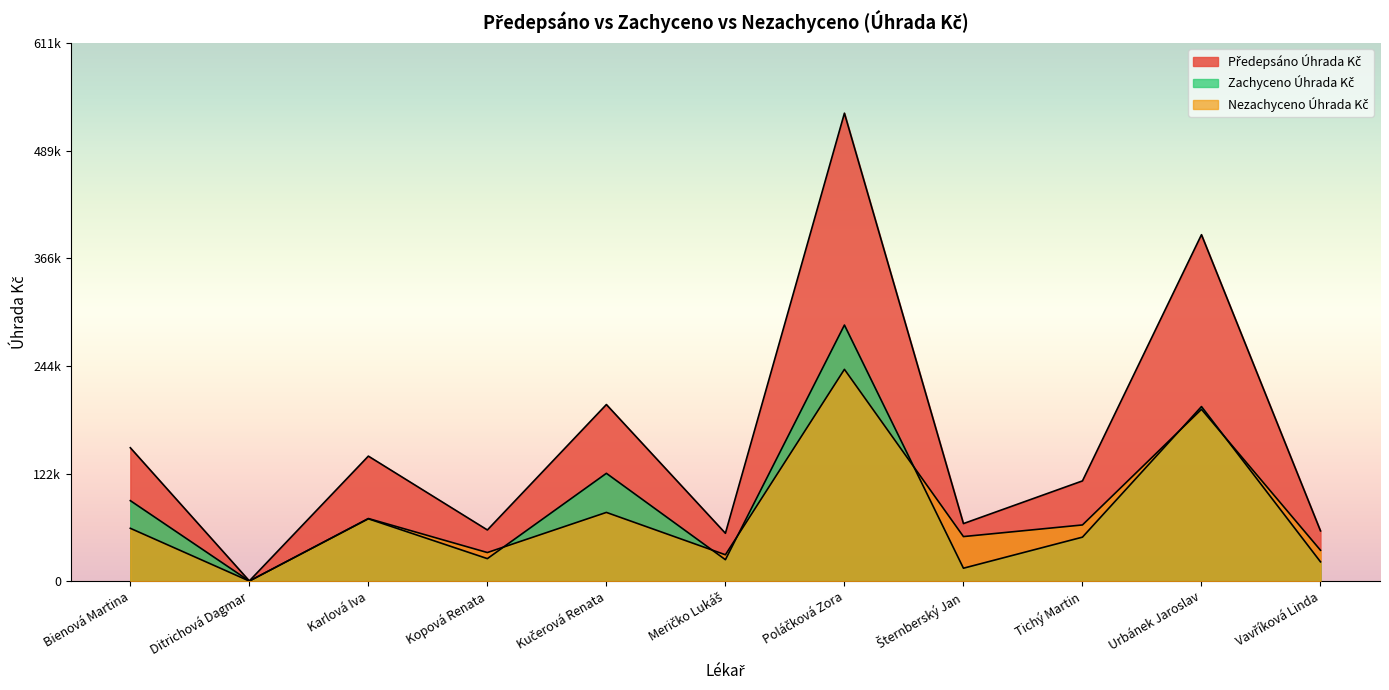

How many distinct data groups are displayed?

3